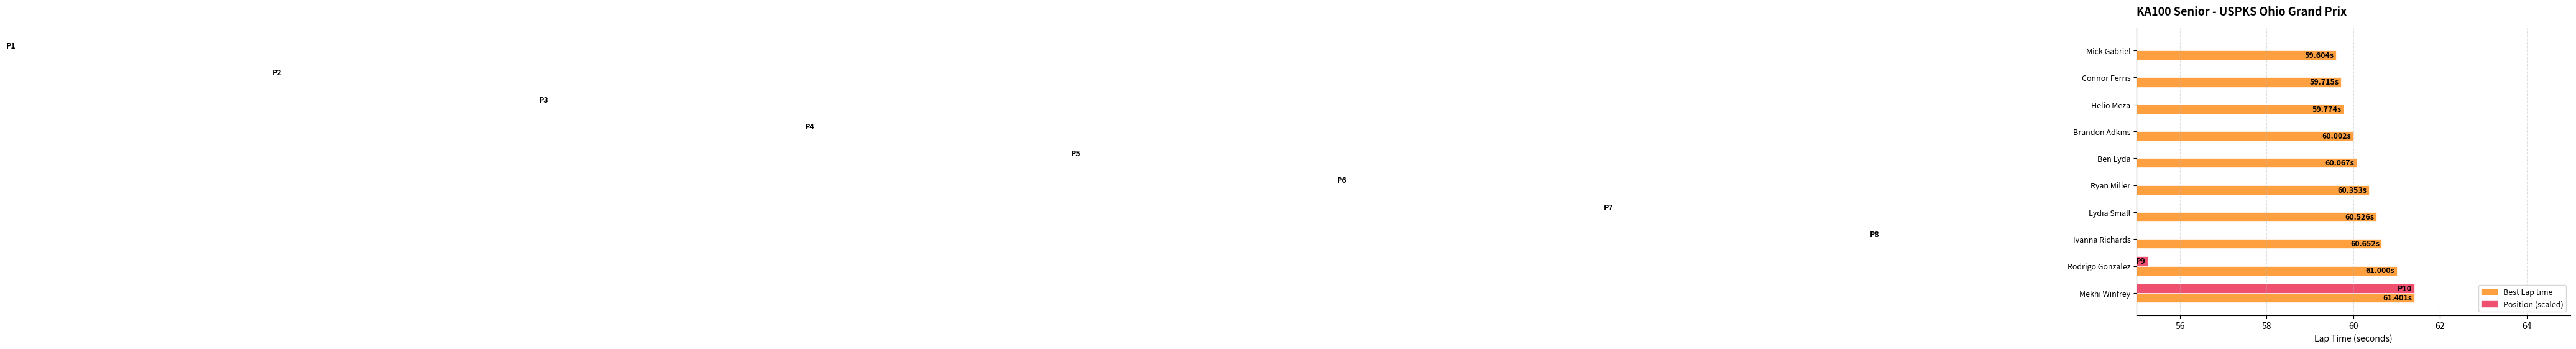

List the series in order of their overall mean, highest first.

Best Lap time, Position (scaled)